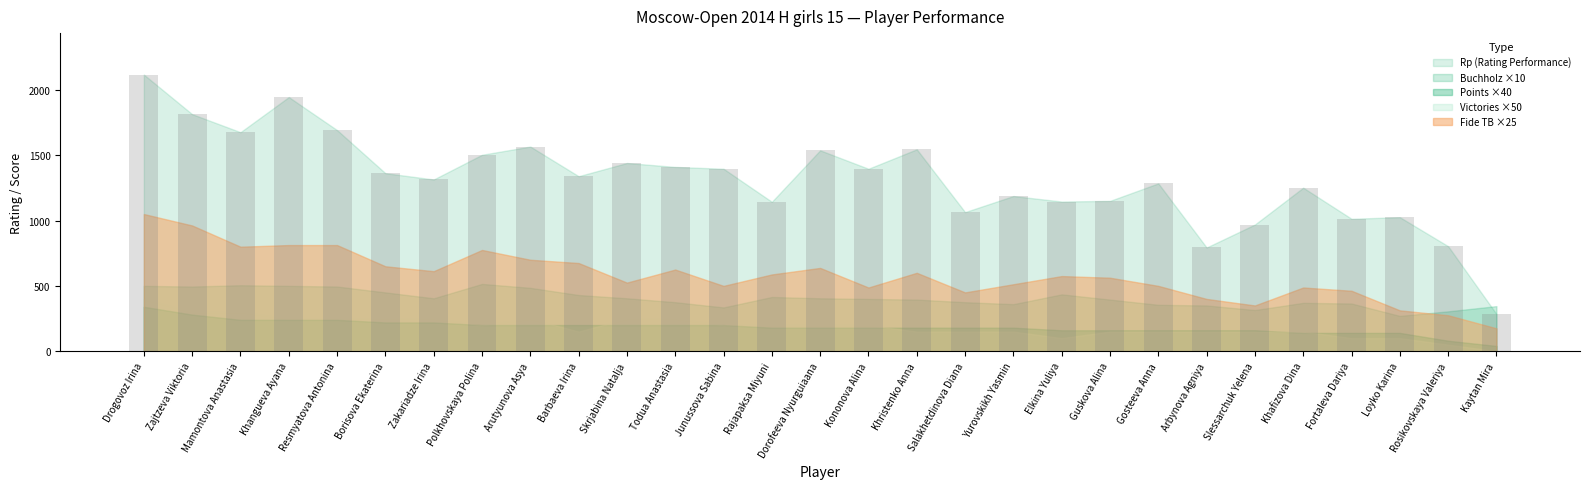

What is the label of the 6th bar from the left?

Borisova Ekaterina